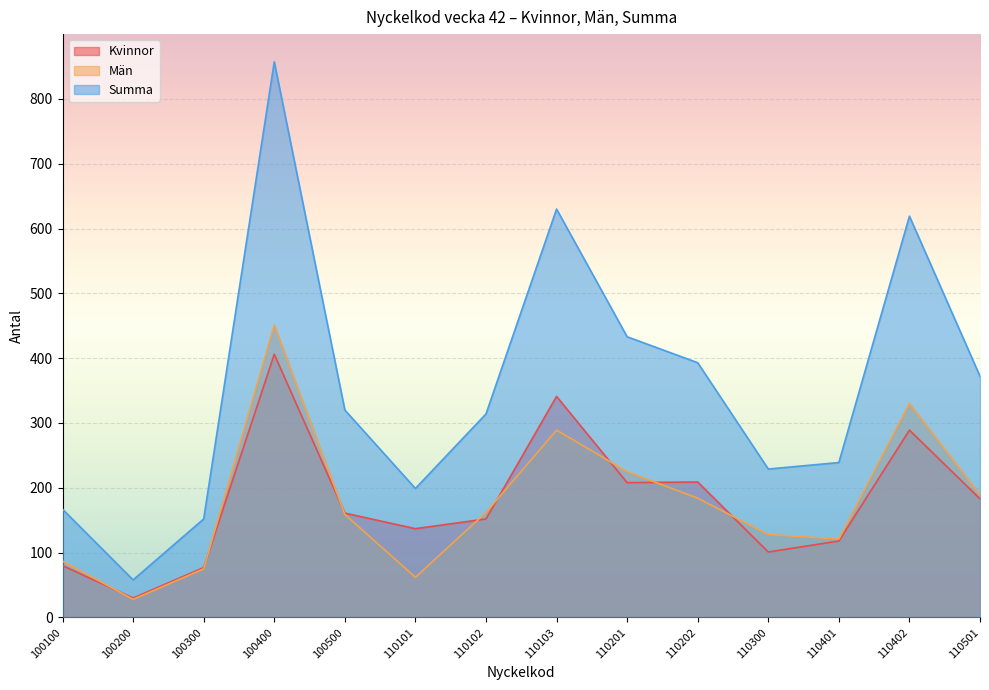

Where do Män and Kvinnor first cross each other?

100100 and 100200